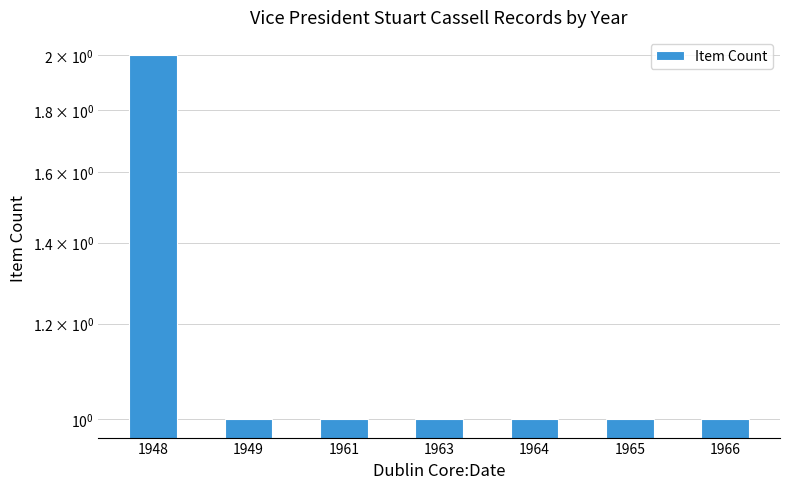

How many data points are above 1?

1